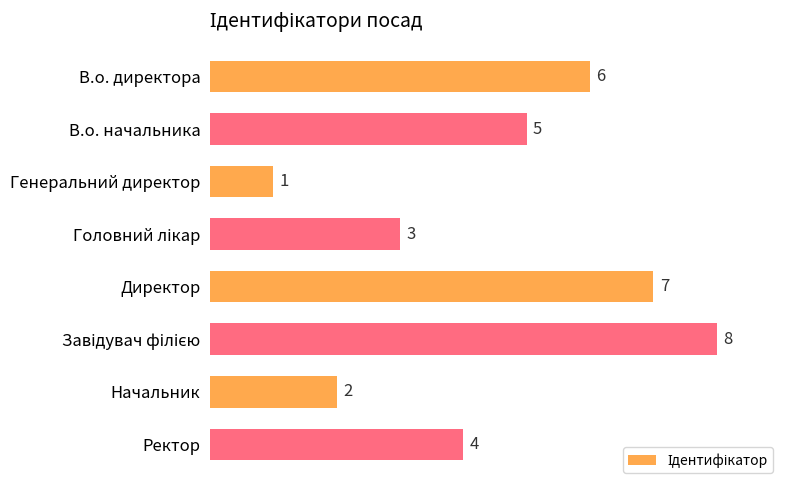

What position from the bottom is Генеральний директор?

6